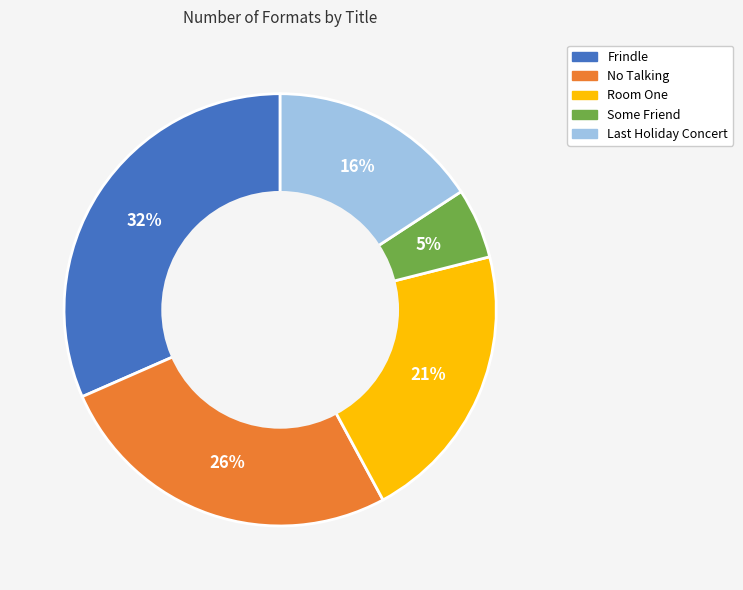

Between Frindle and No Talking, which is larger?

Frindle